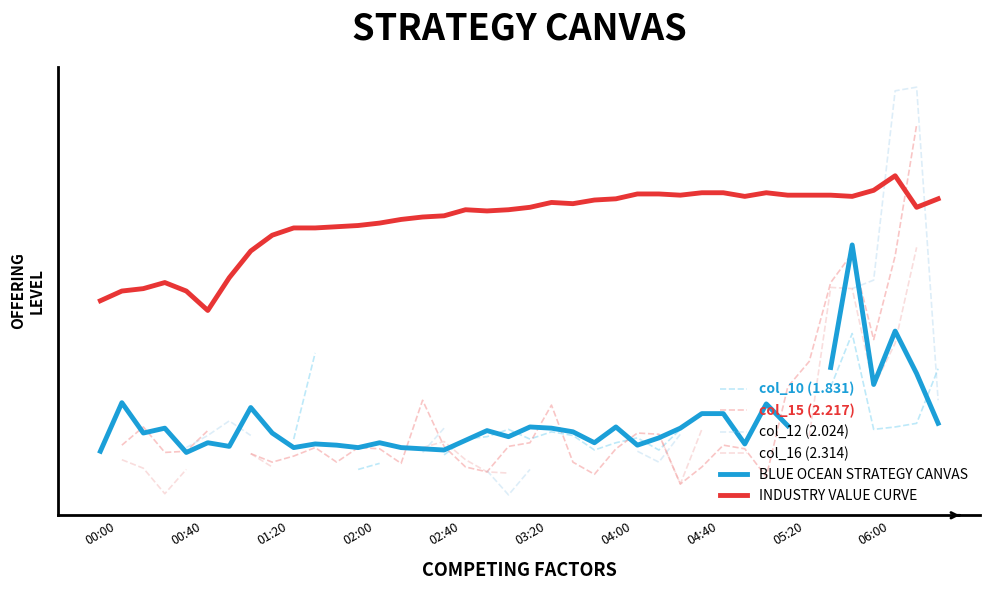

At how many categories does at least one series exceed -50?

40